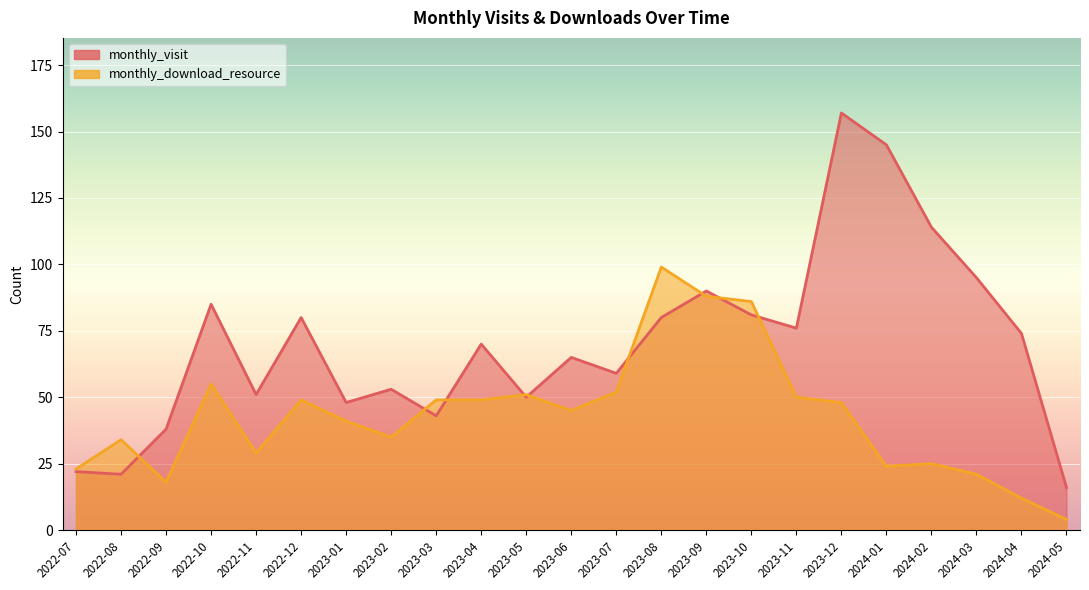

What is the label of the 22nd point from the right?

2022-08